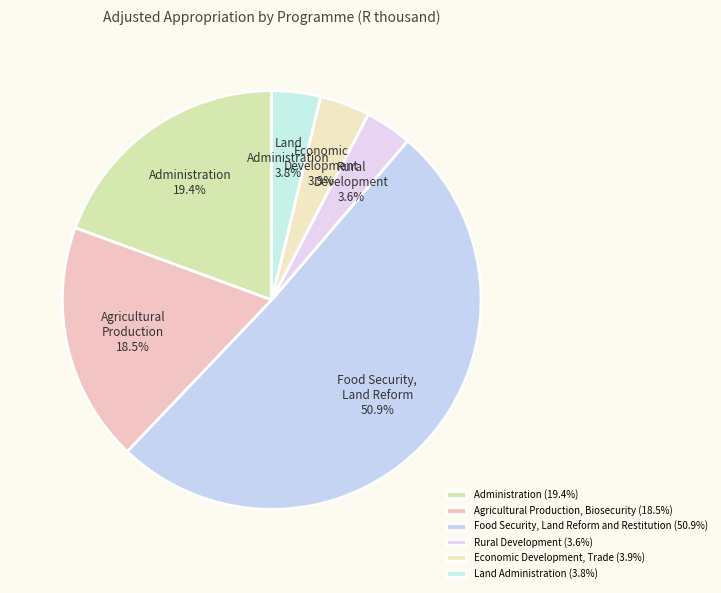

Which slice is the smallest?

Rural Development